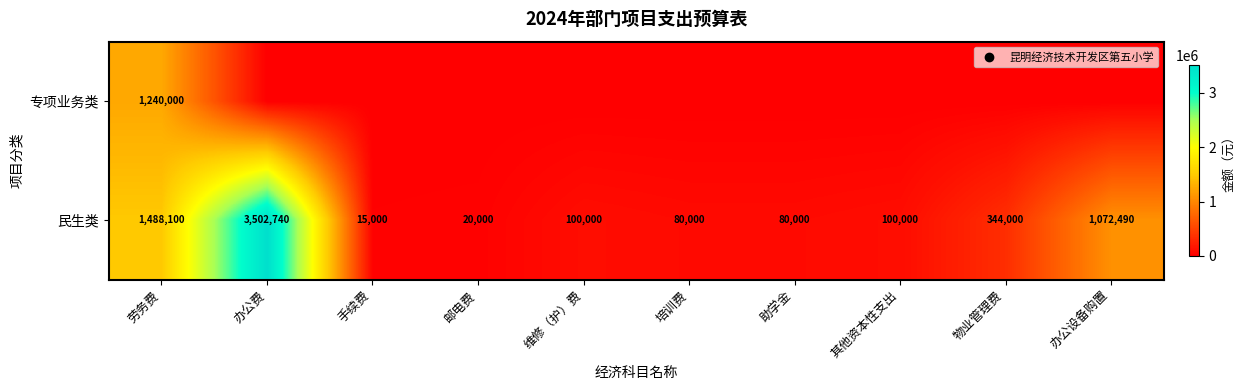

Between 物业管理费 and 邮电费, which is larger?

物业管理费